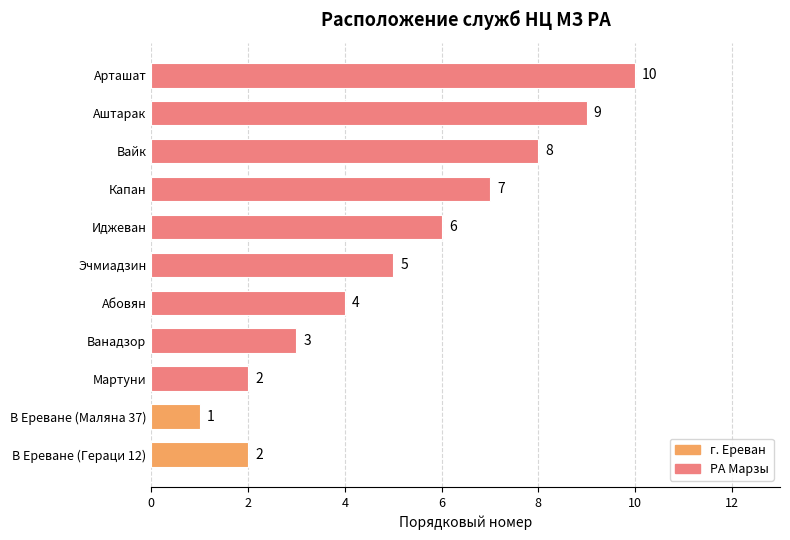

What is the smallest value displayed?

1